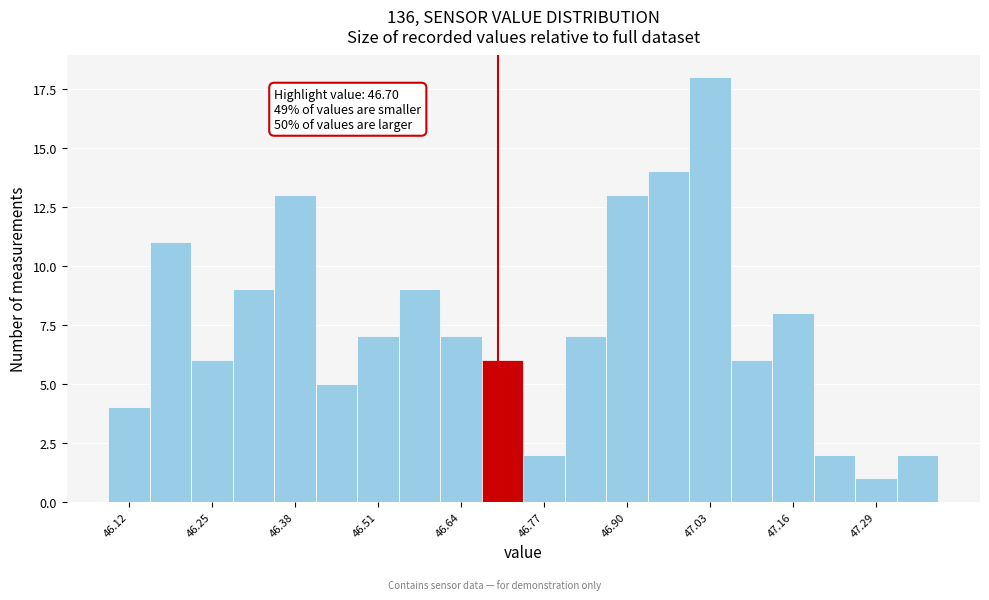

Read against the x-axis, roughly where is the centre of the tallest bar?

47.04